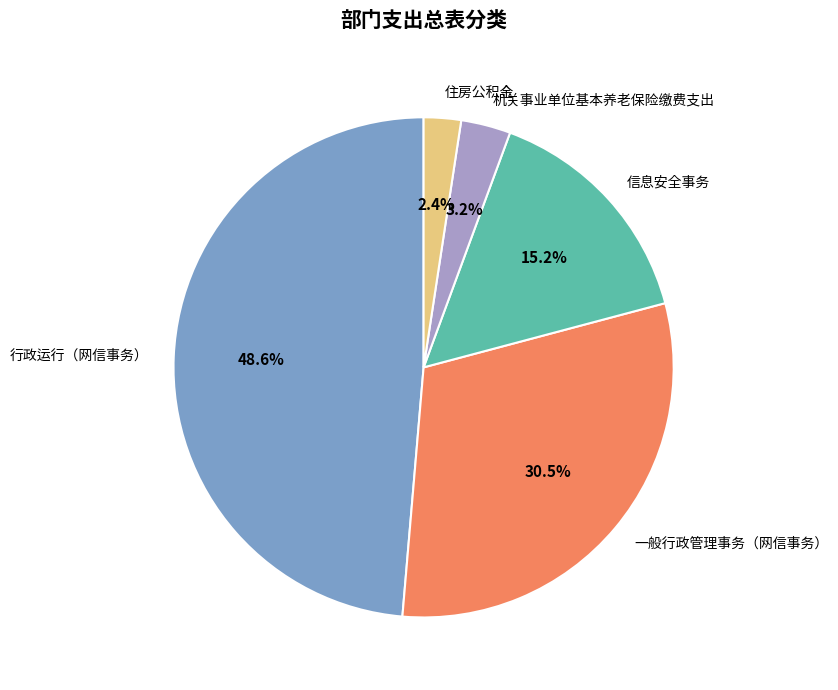

Between 住房公积金 and 一般行政管理事务（网信事务）, which is larger?

一般行政管理事务（网信事务）